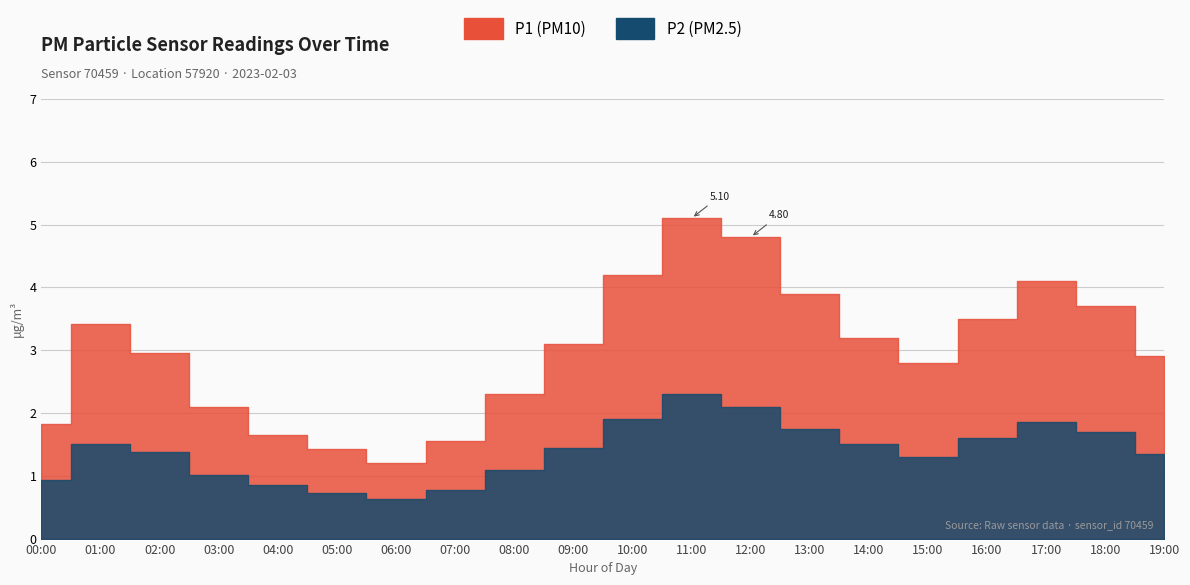

Which series has the largest total across all categories?

P1